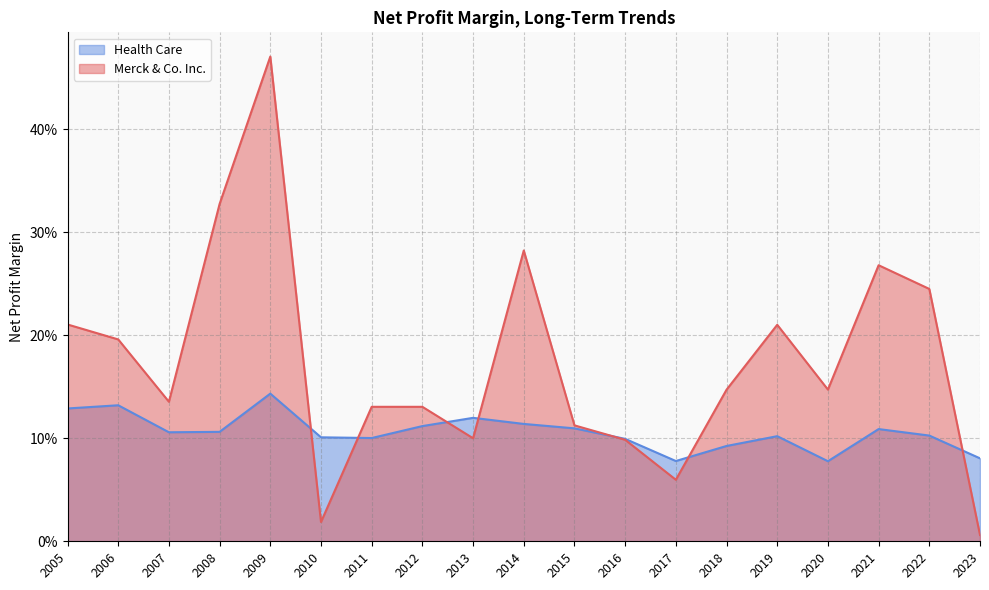

What is the difference between the Merck & Co. Inc. values at 2022 and 2012?

0.1